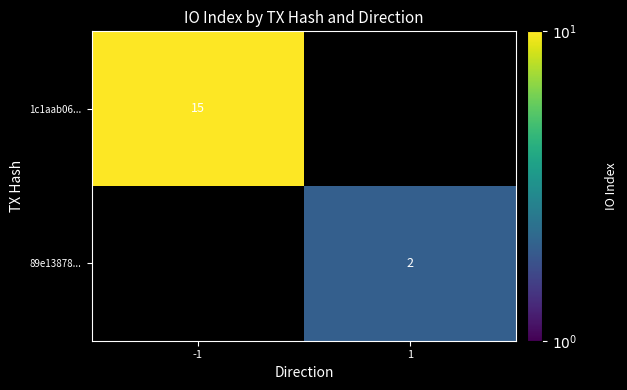

The 89e13878... series shows 3 at 1. True or false?

False